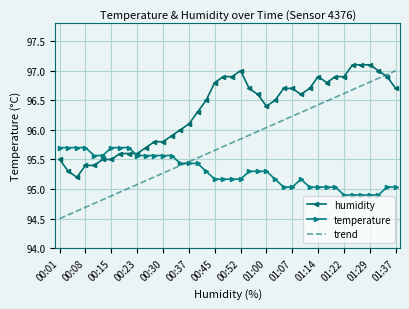

Which series has the widest spread of values?

trend